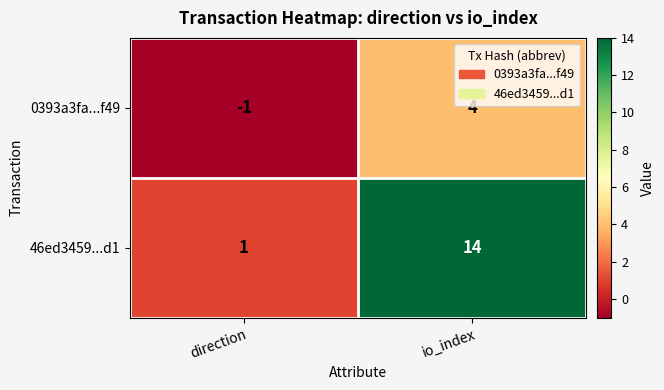

Which category has the highest value across all series?

io_index